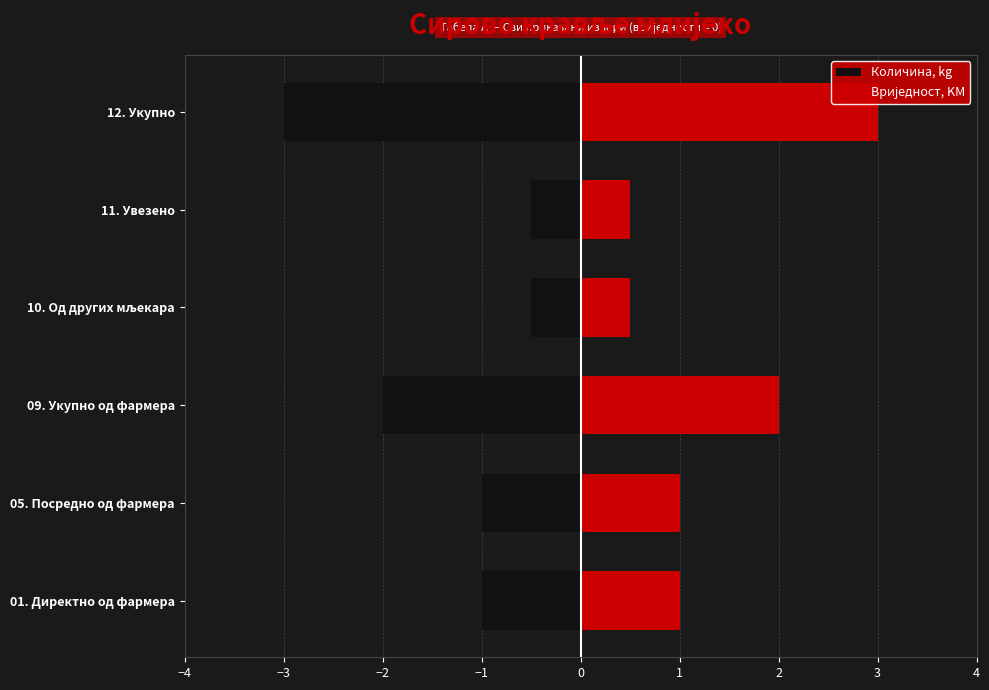

What is the value of the Количина, kg bar at the 5th from the left?

-0.5